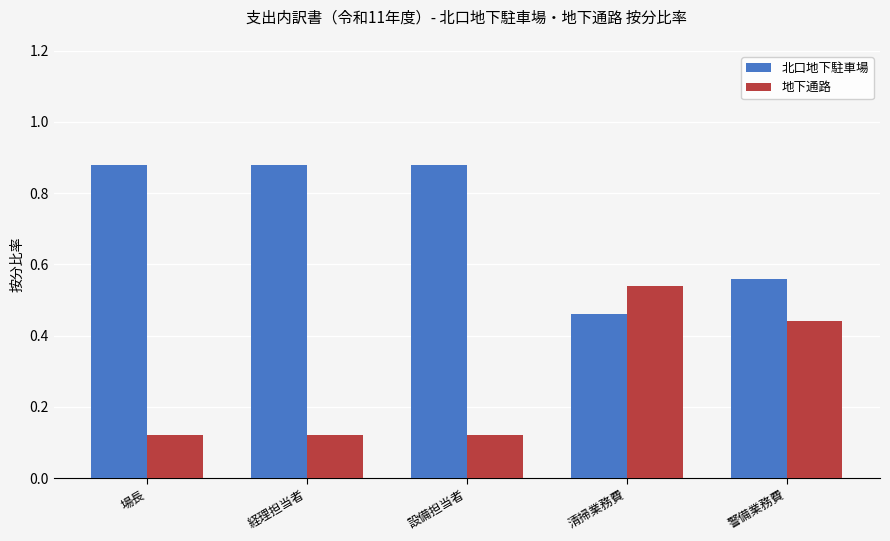

What is the sum of all 地下通路 values?

1.3